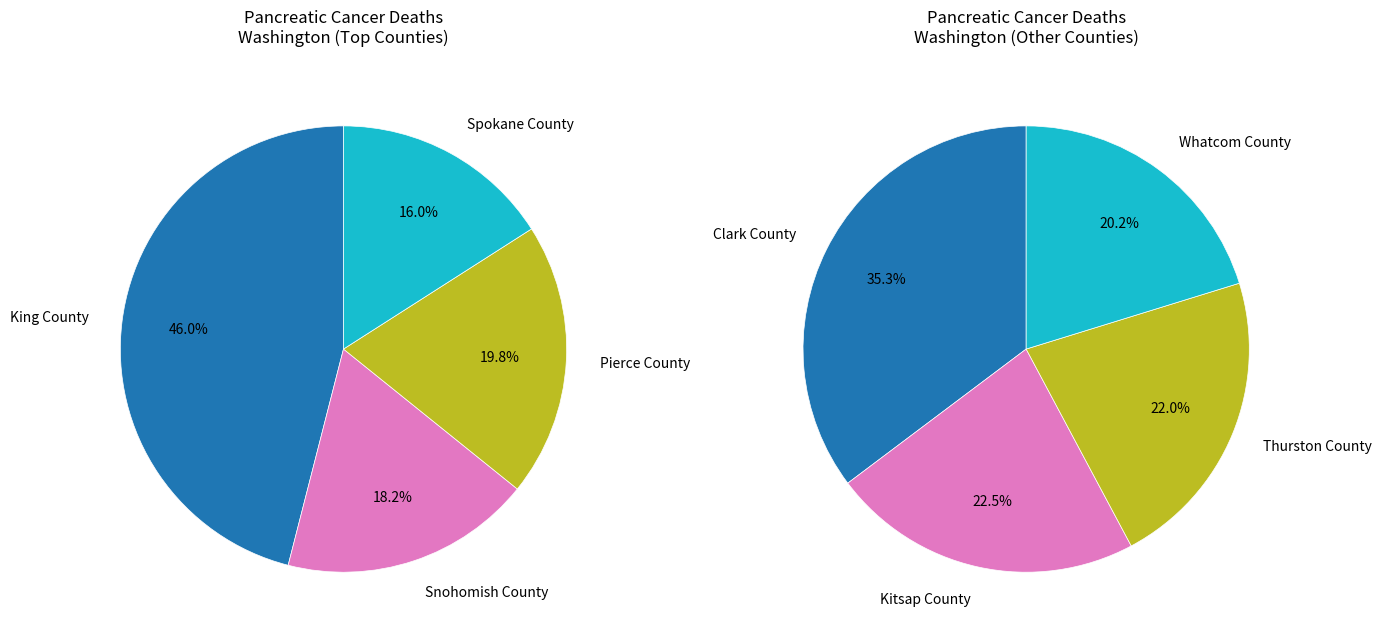

The Clark County slice represents 1% of the pie. True or false?

False